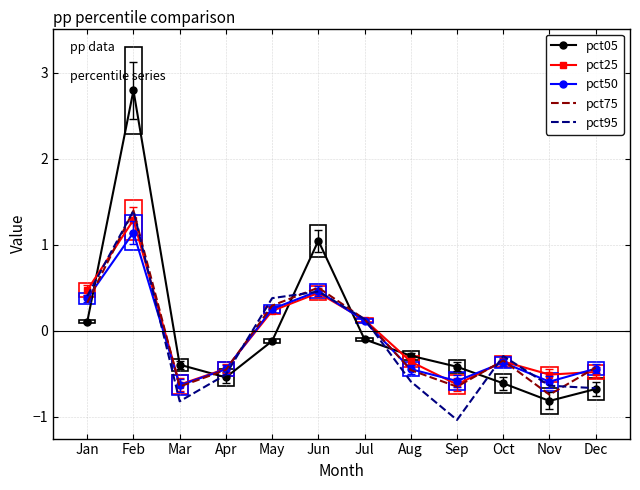

Where is the first local minimum for pct75?

Mar